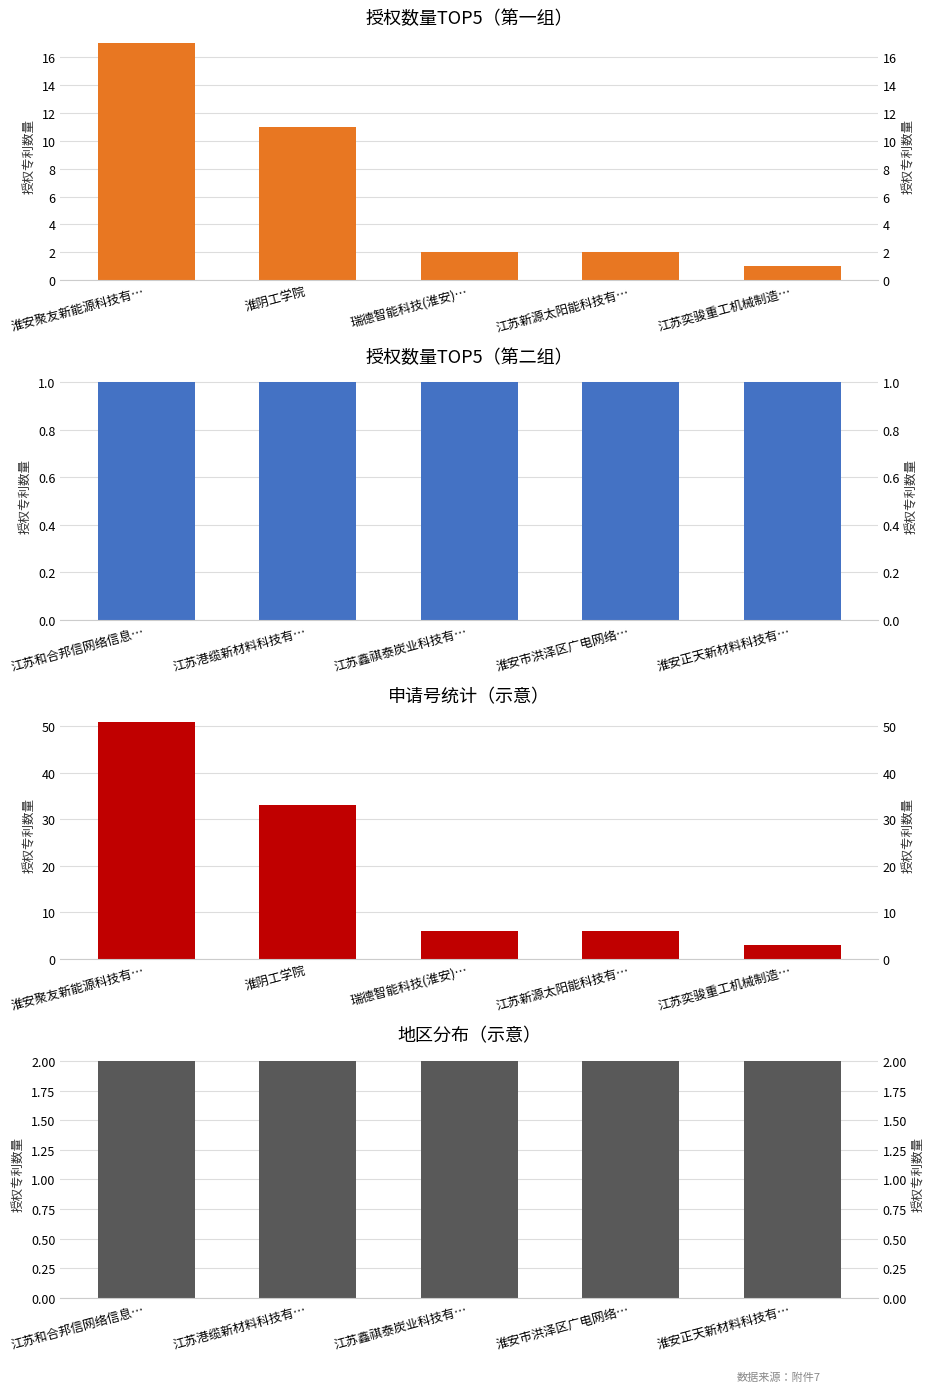

What is the minimum value shown in the chart?

1